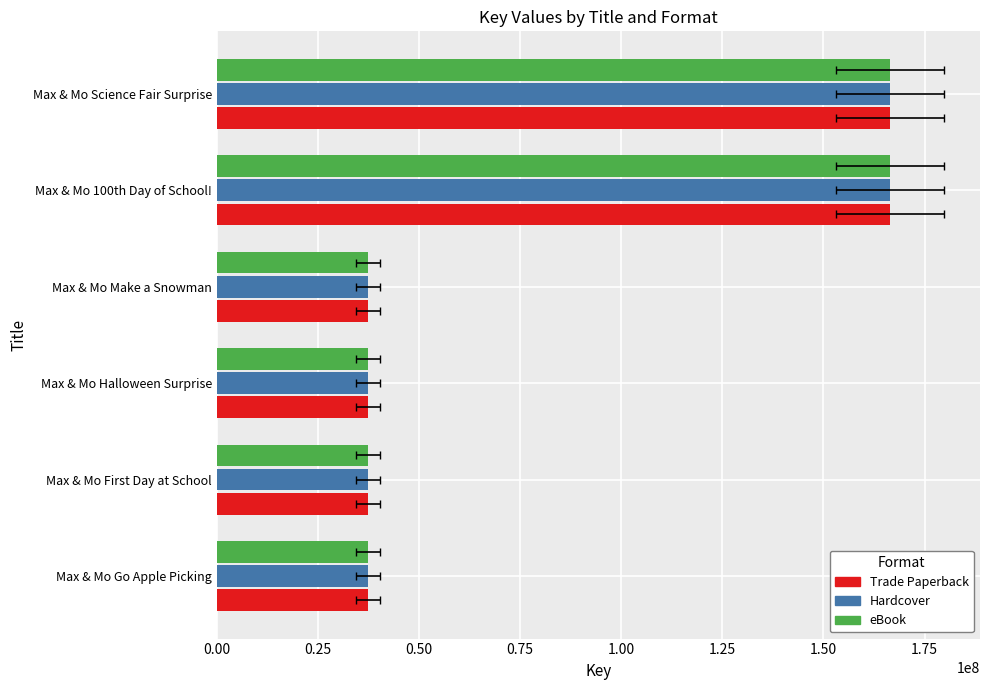

What are all the series names shown in the legend?

Trade Paperback, Hardcover, eBook